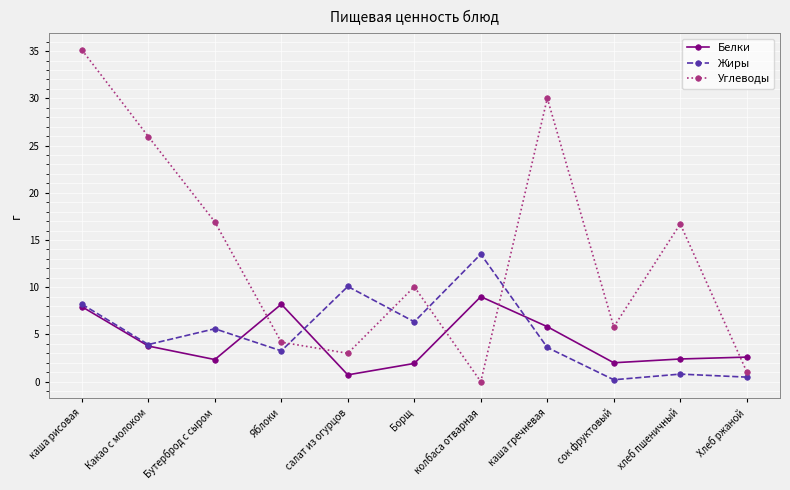

How many interior local peaks does the Углеводы series have?

3